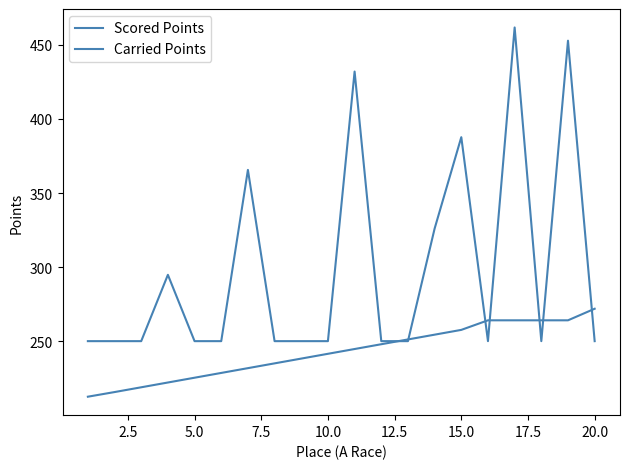

Does the chart display data point markers on the line(s)?

No